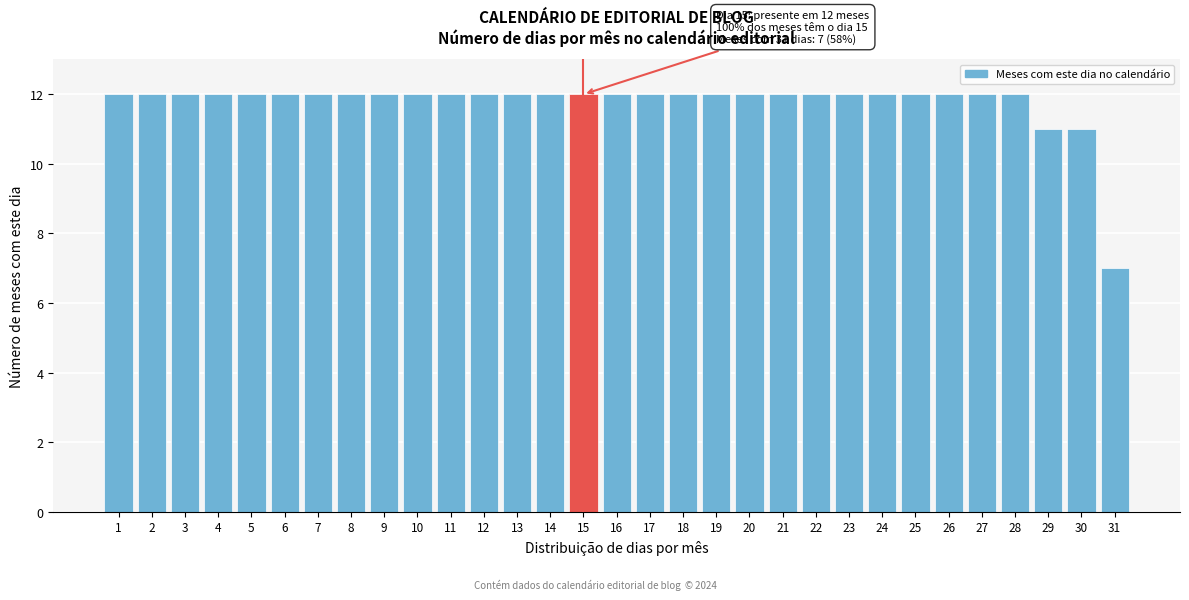

What is the average value?

12